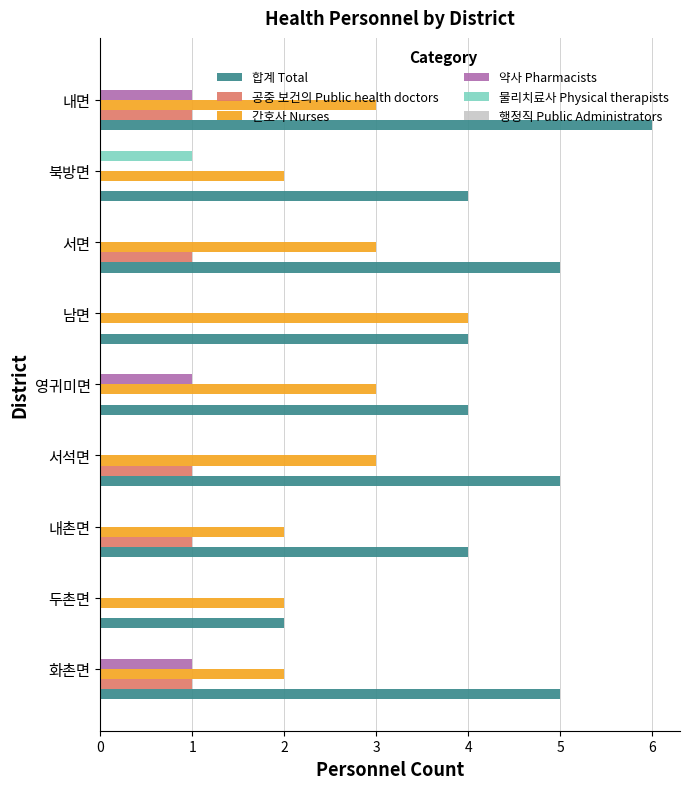

True or false: 물리치료사 Physical therapists has a value of 0 at 내촌면.

True